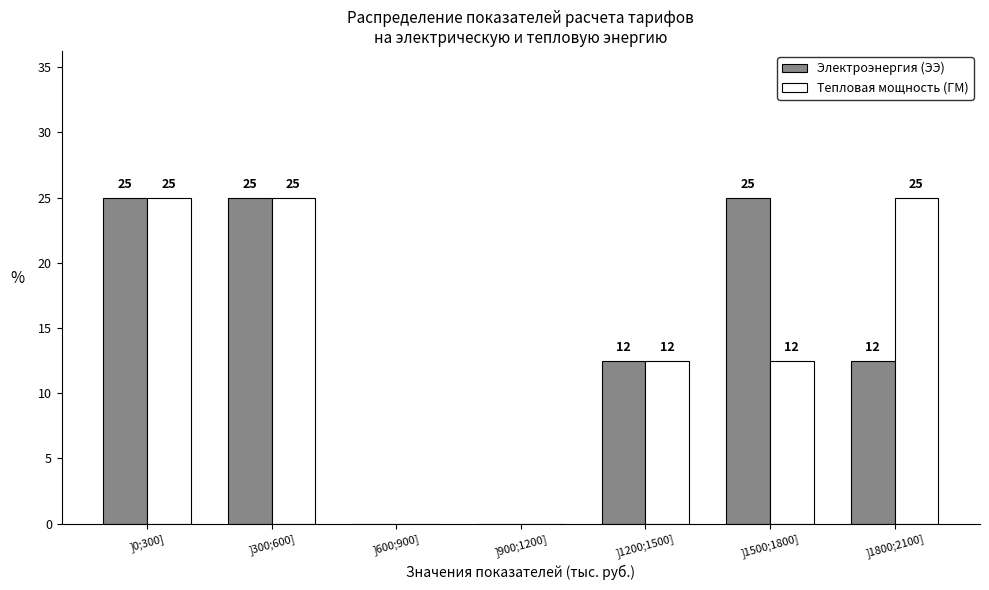

What is the maximum value for Тепловая мощность (ГМ)?

25.0